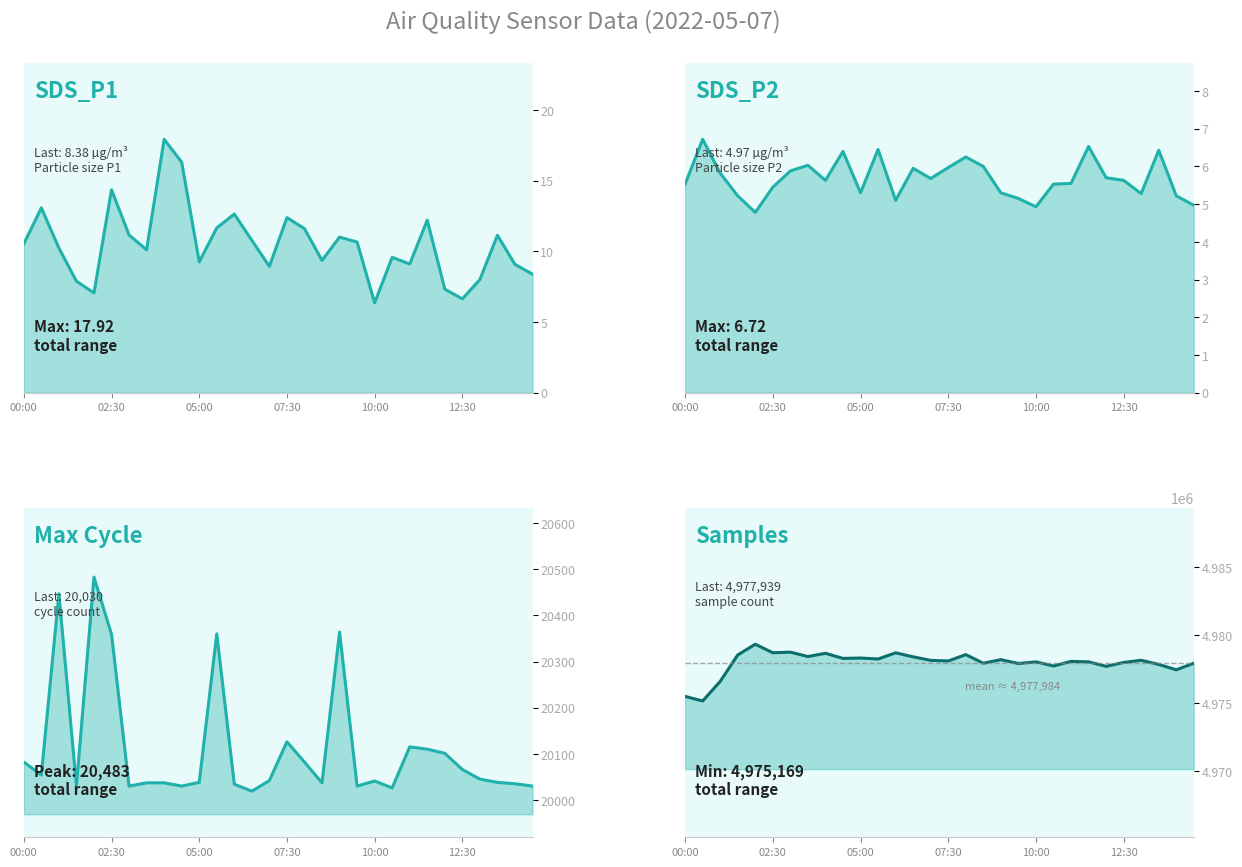

What is the highest value of the SDS_P2 series?

6.7